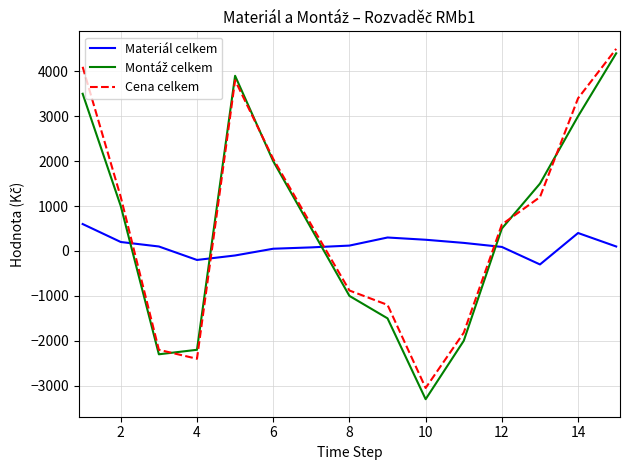

What is the greatest value displayed?

4500